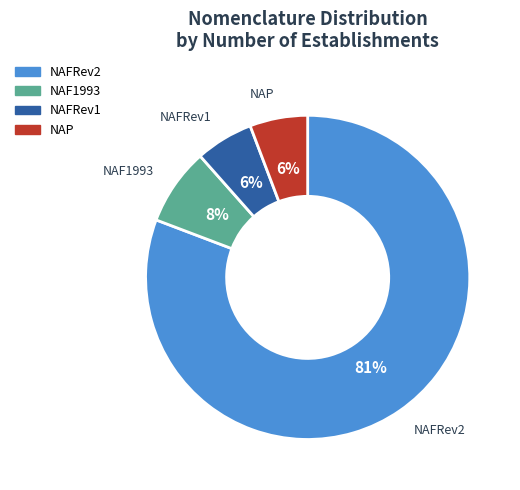

To the nearest percent, what is the average slice percentage?

25%